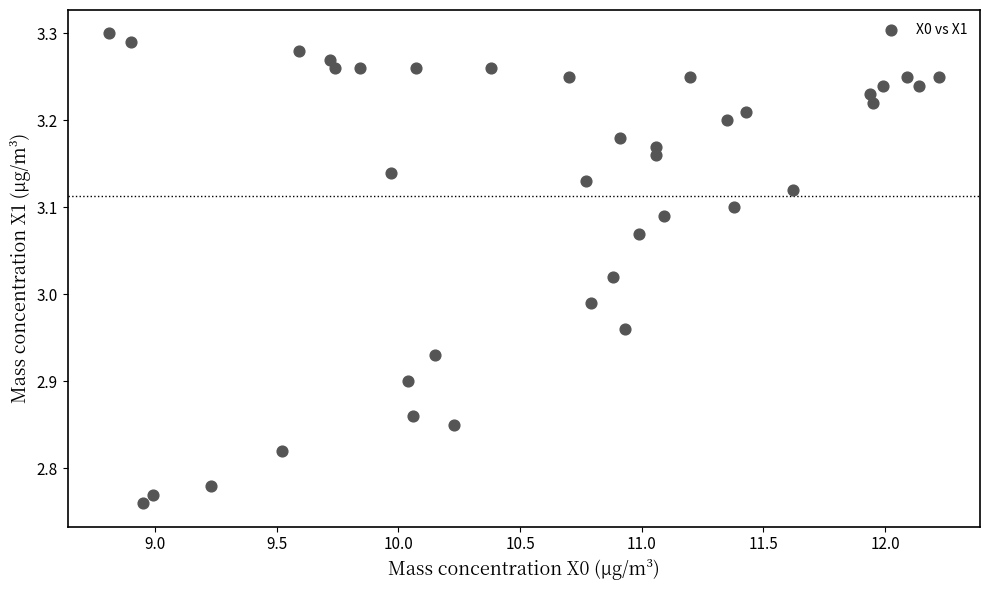

What is the range of X values (max minus min)?

3.4